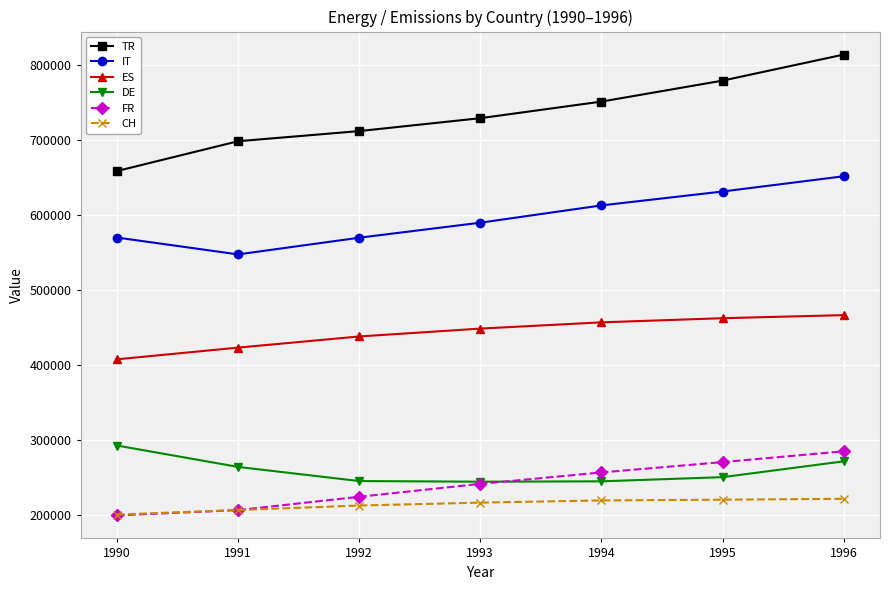

True or false: TR has more than 2 points higher than both neighbors.

False